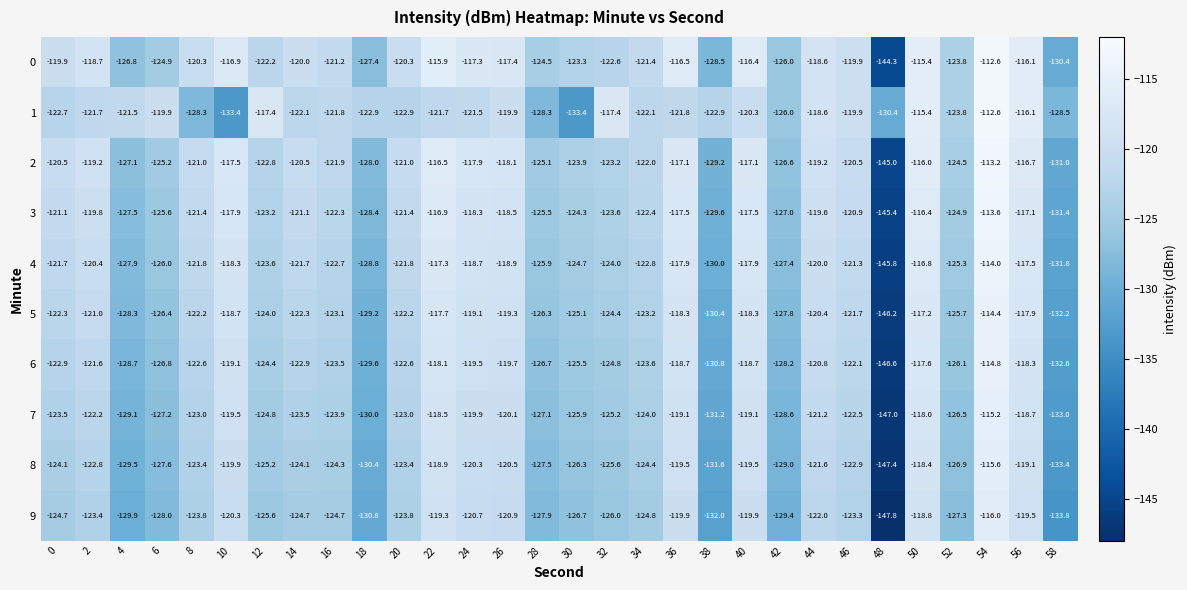

What is the difference between the 8 values at 46 and 34?

1.5